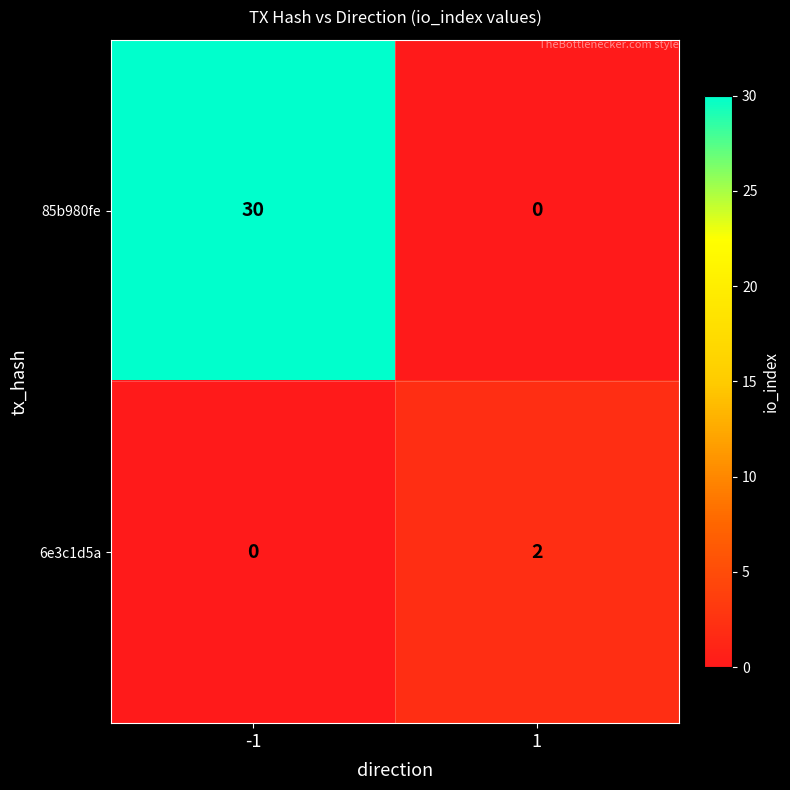

The 85b980fe series shows 18 at 1. True or false?

False